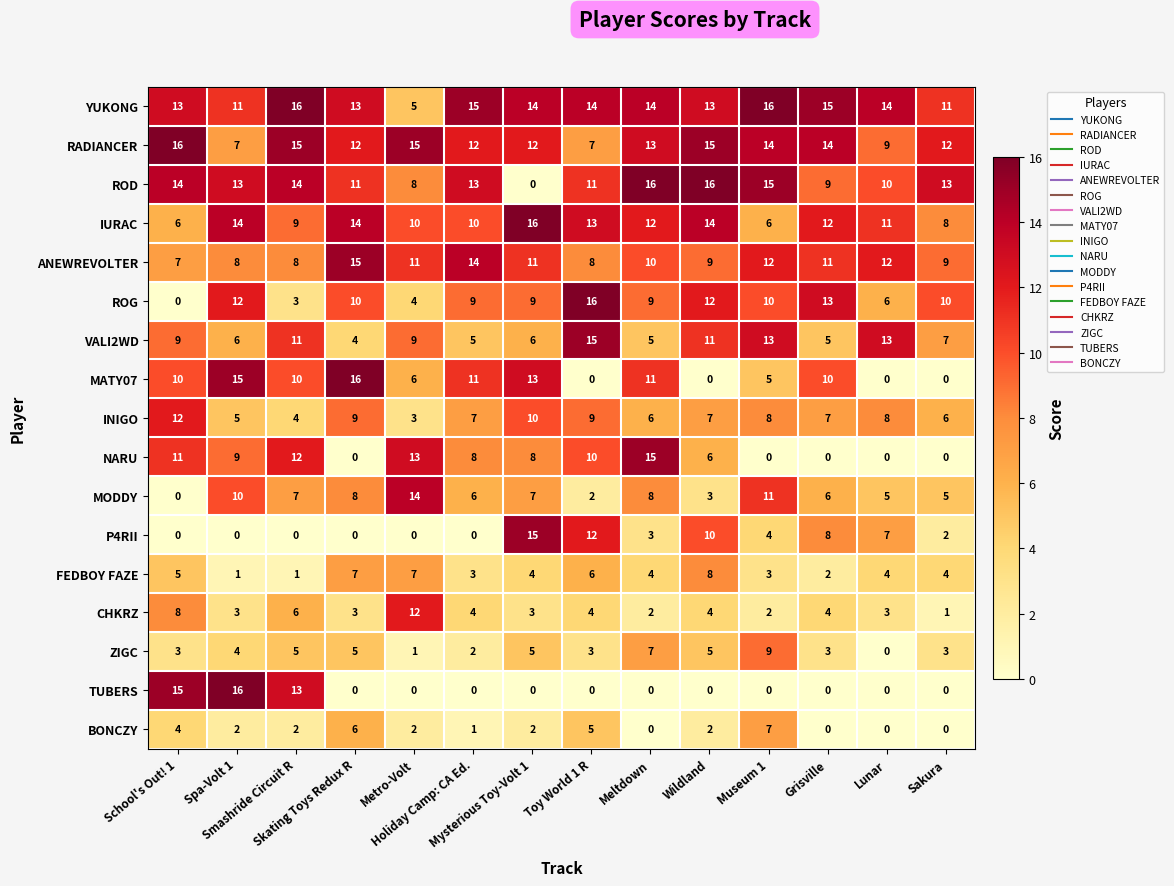

What is the sum of all MODDY values?

92